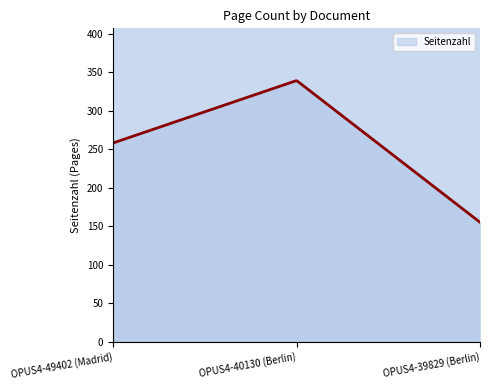

What is the maximum value shown in the chart?

338.7